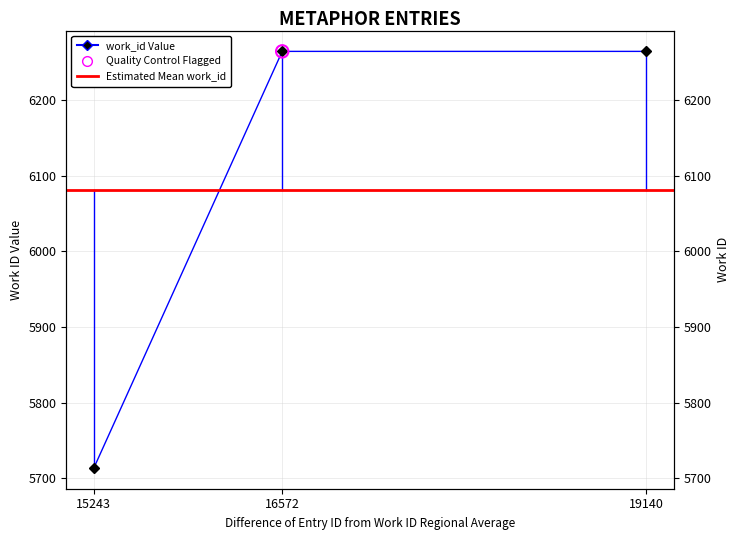

Which has a higher value, 16572 or 19140?

16572